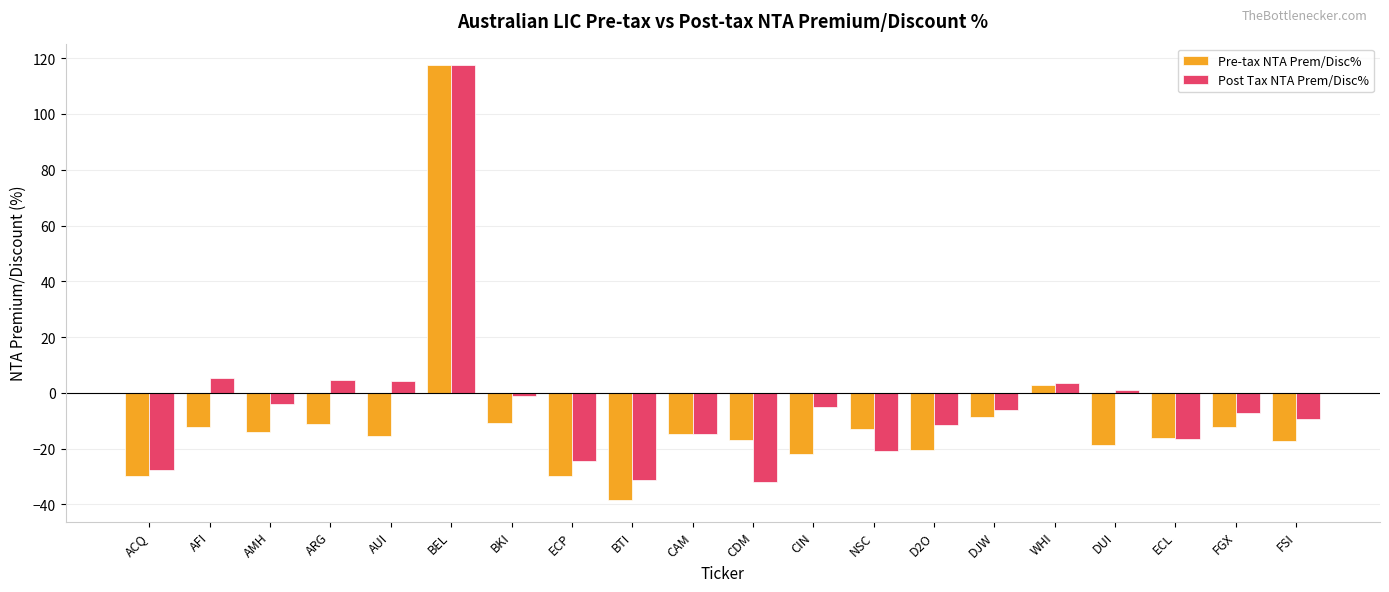

What is the sum of all Pre-tax NTA Prem/Disc% values?

-201.2